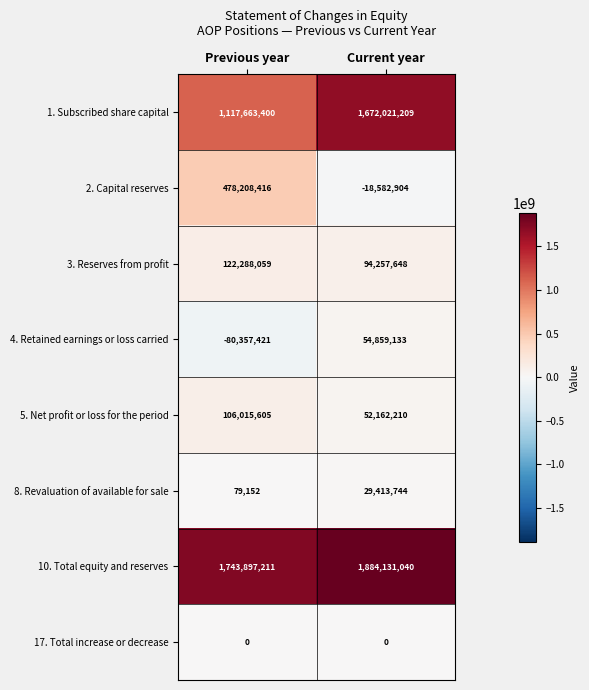

What is the total value across all series at Current year?

3768262080